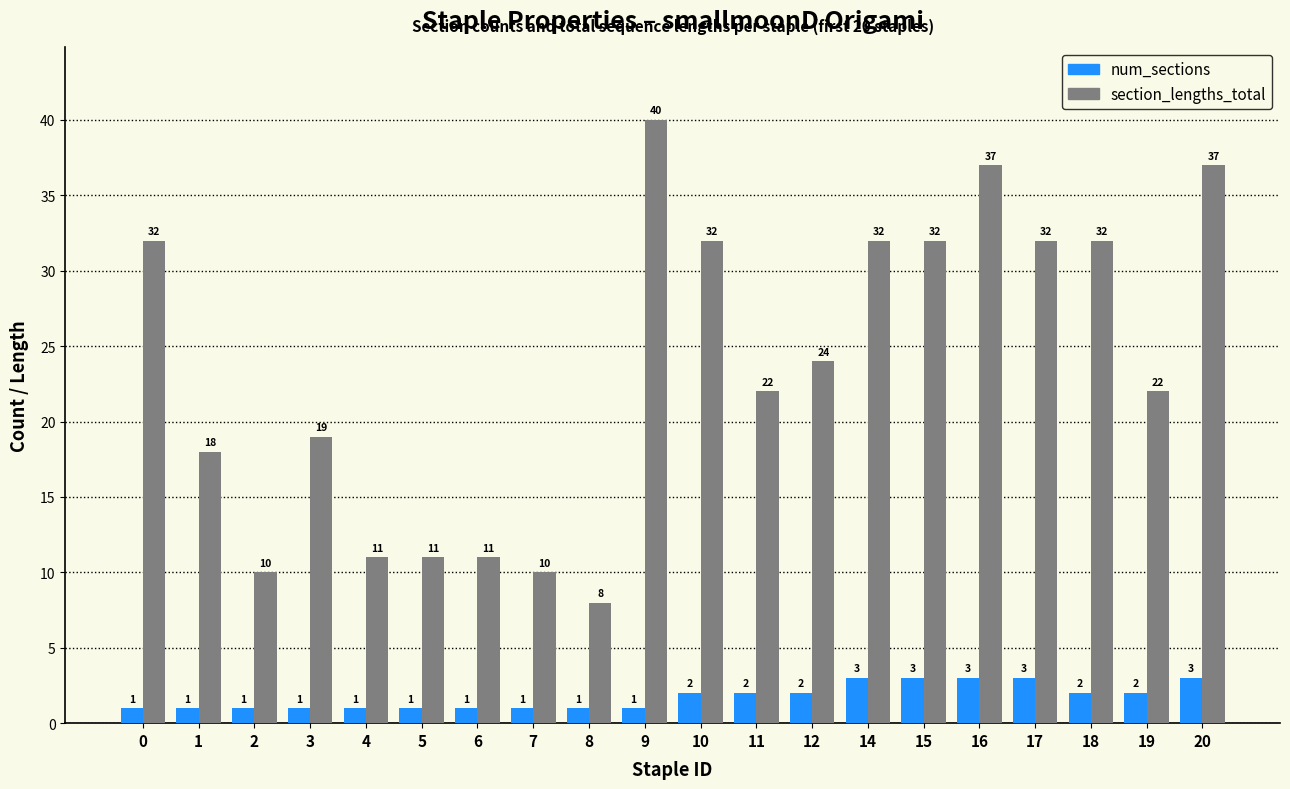

The value of num_sections at 10 is 2. True or false?

True